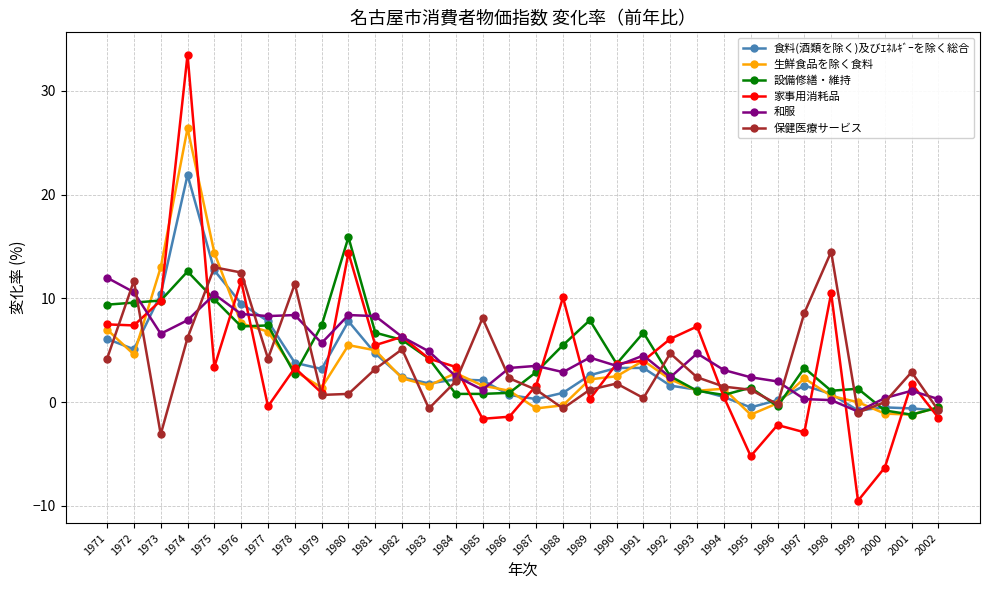

The 保健医療サービス series shows 1.2 at 1989. True or false?

True